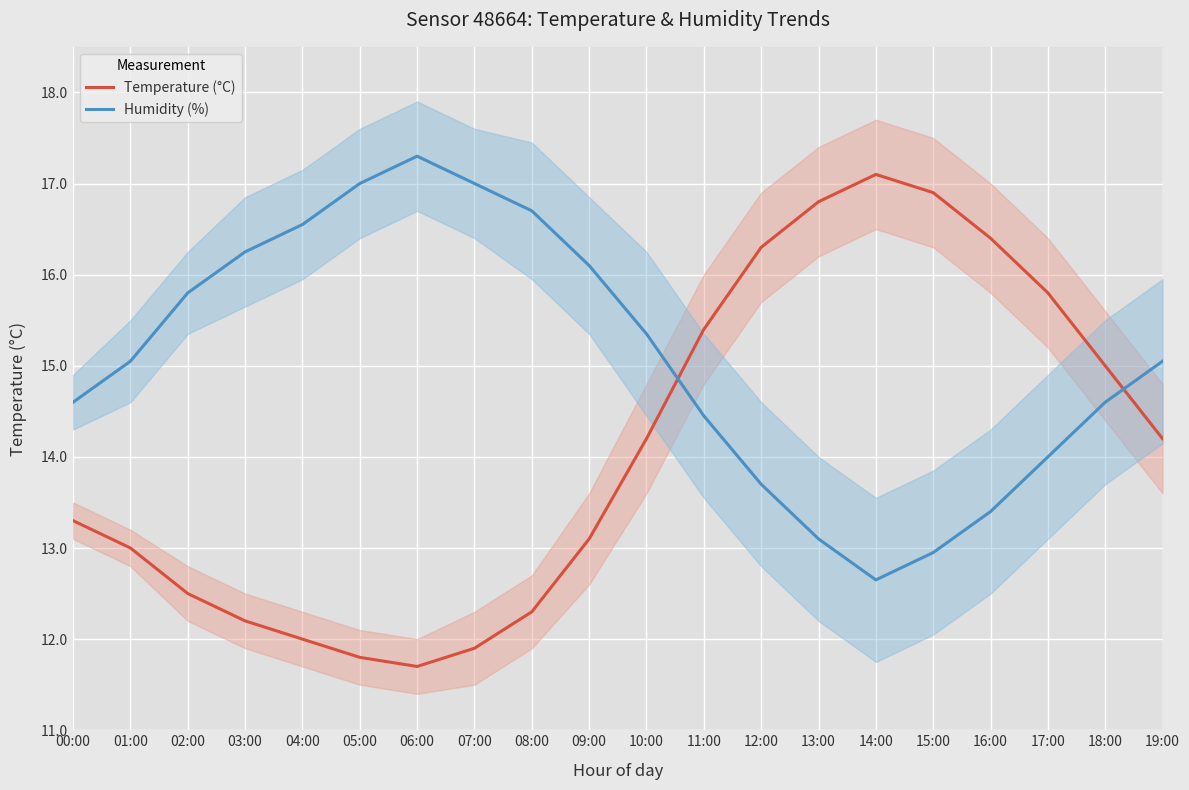

What is the difference between the Temperature (°C) values at 17:00 and 05:00?

4.0